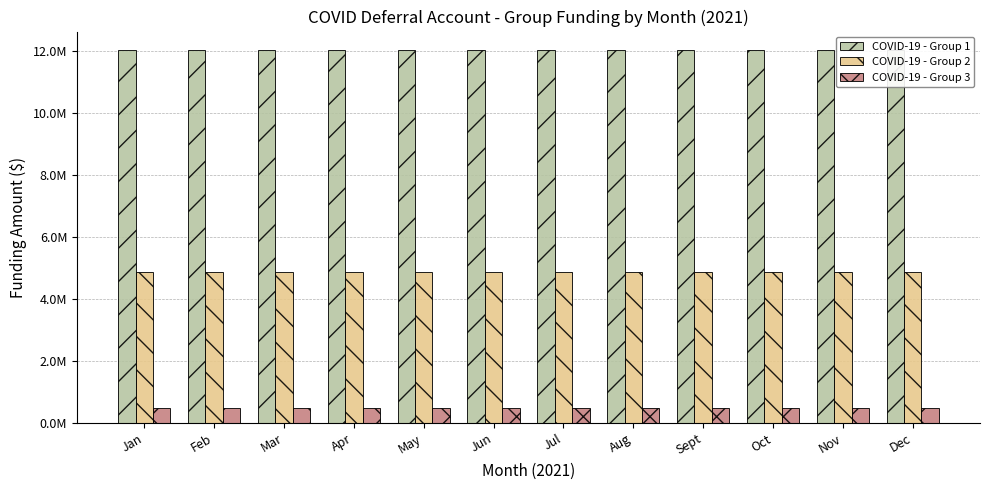

At which category is the sum across all series the highest?

Jan